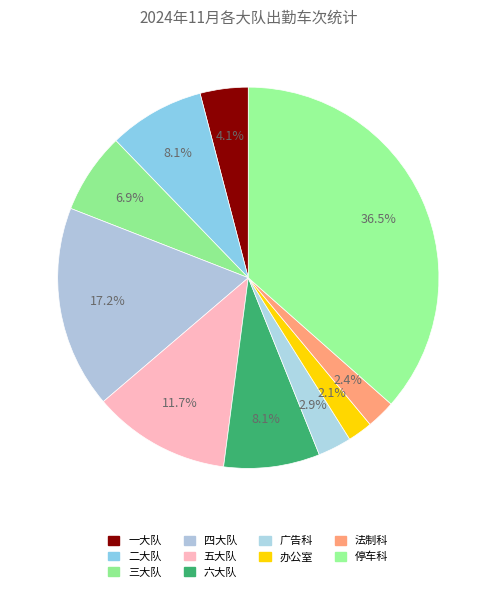

To the nearest percent, what portion does 停车科 represent?

37%